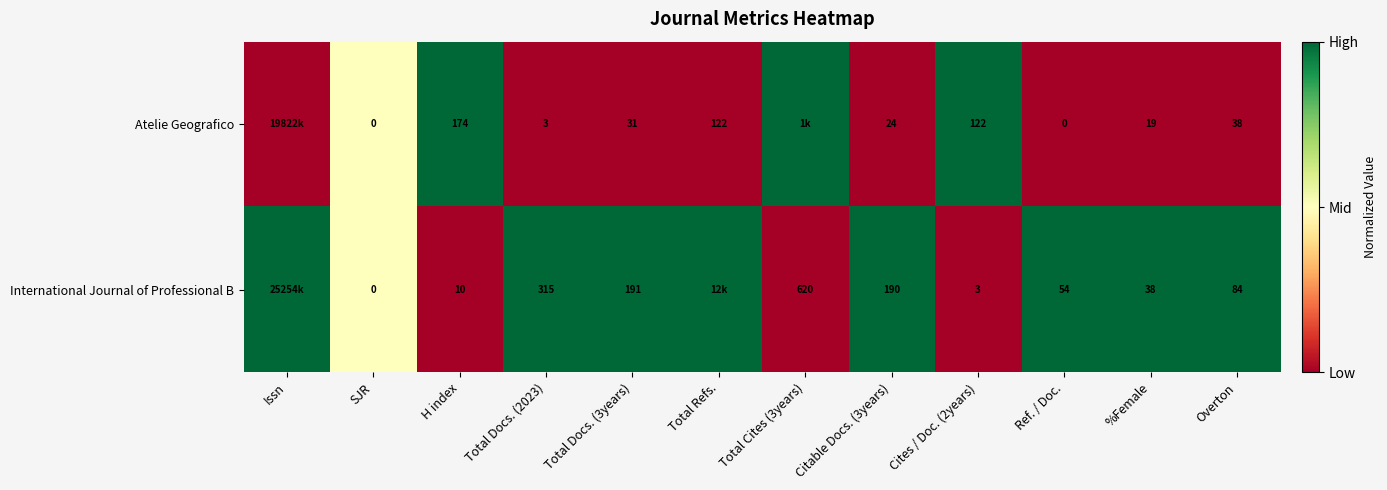

Is the value of International Journal of Professional B at Ref. / Doc. greater than the value of Atelie Geografico at SJR?

Yes